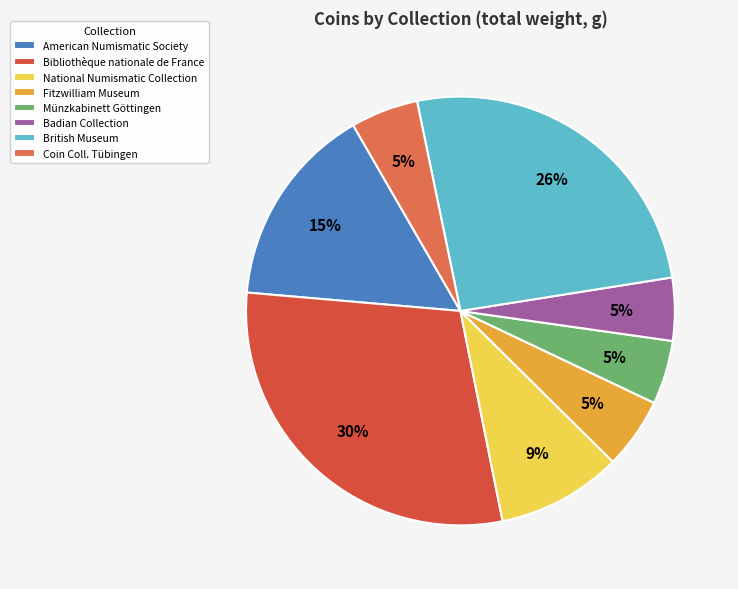

Is there any slice that represents more than half of the pie?

No